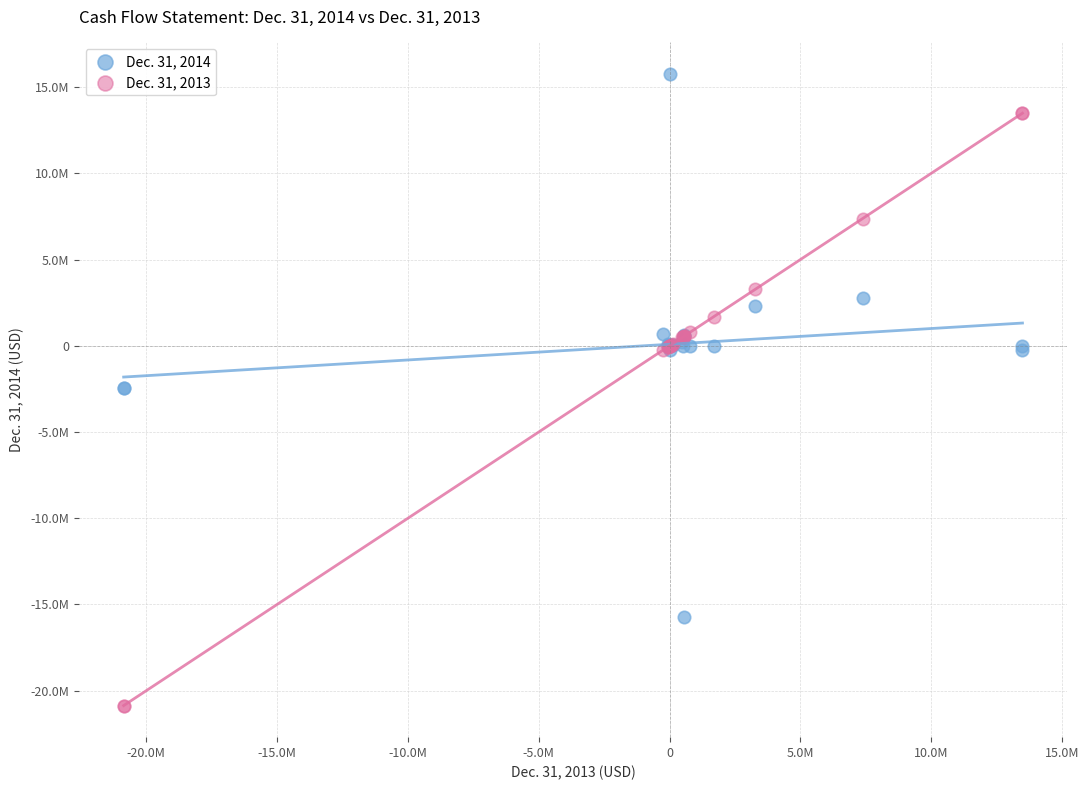

Which series contains the highest Y value?

Dec. 31, 2014